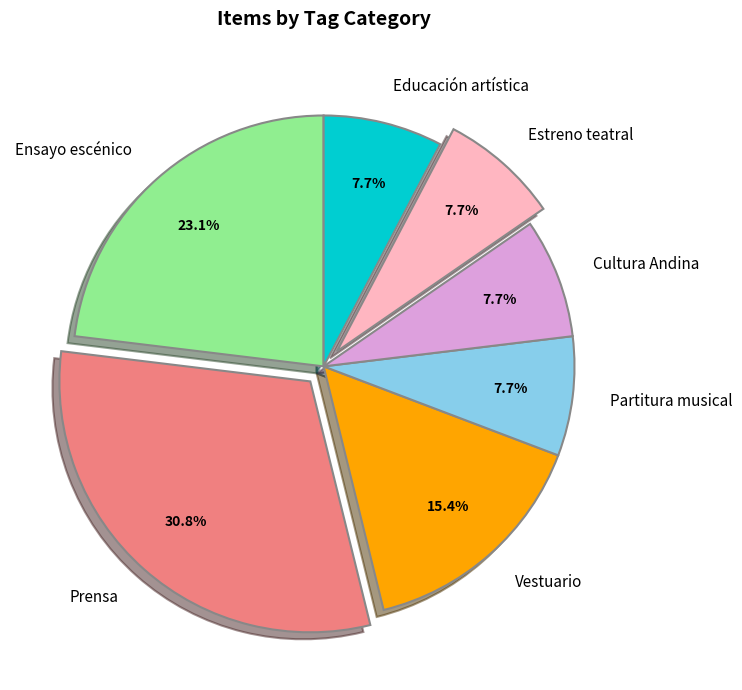

Does any single category account for the majority?

No